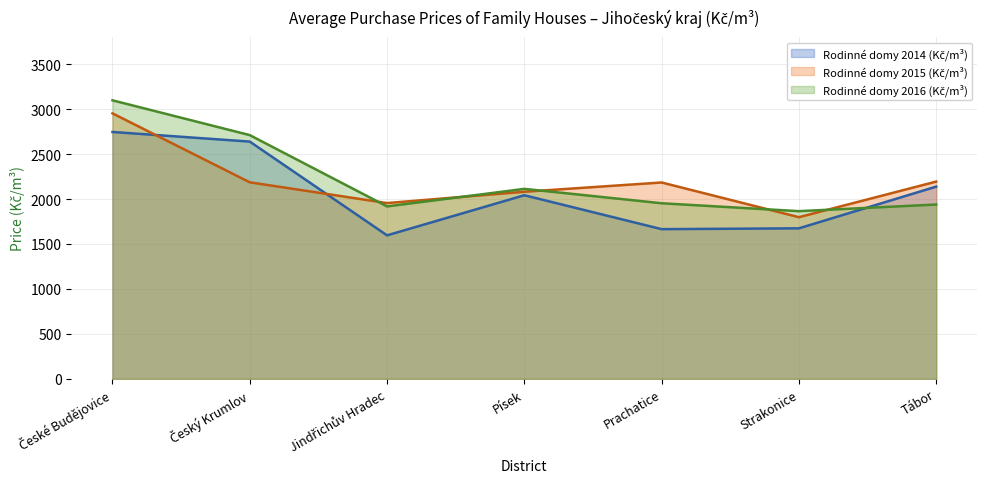

What are all the series names shown in the legend?

Rodinné domy 2014 (Kč/m³), Rodinné domy 2015 (Kč/m³), Rodinné domy 2016 (Kč/m³)